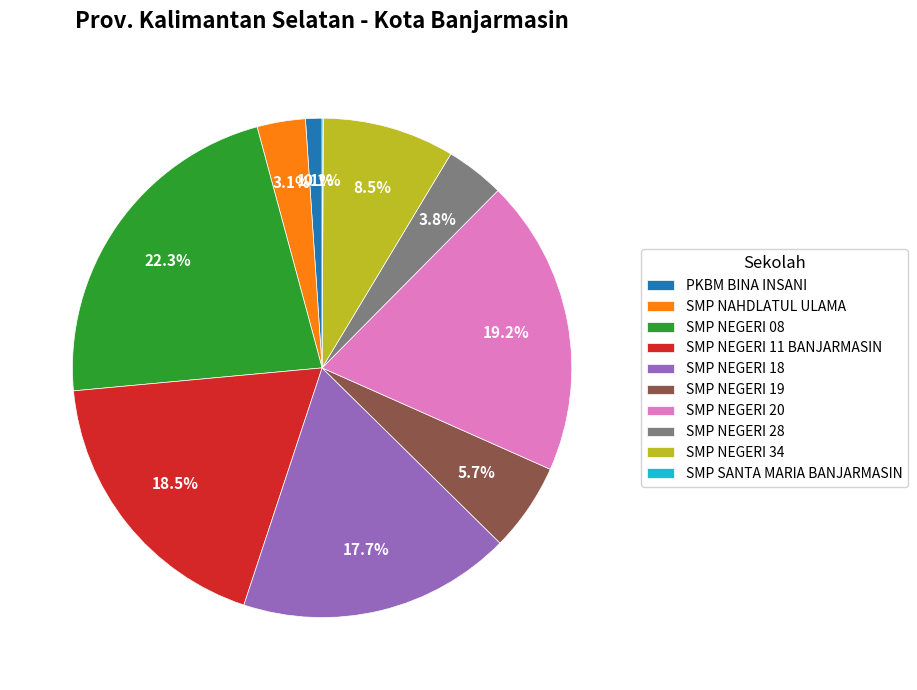

To the nearest percent, what is the average slice percentage?

10%